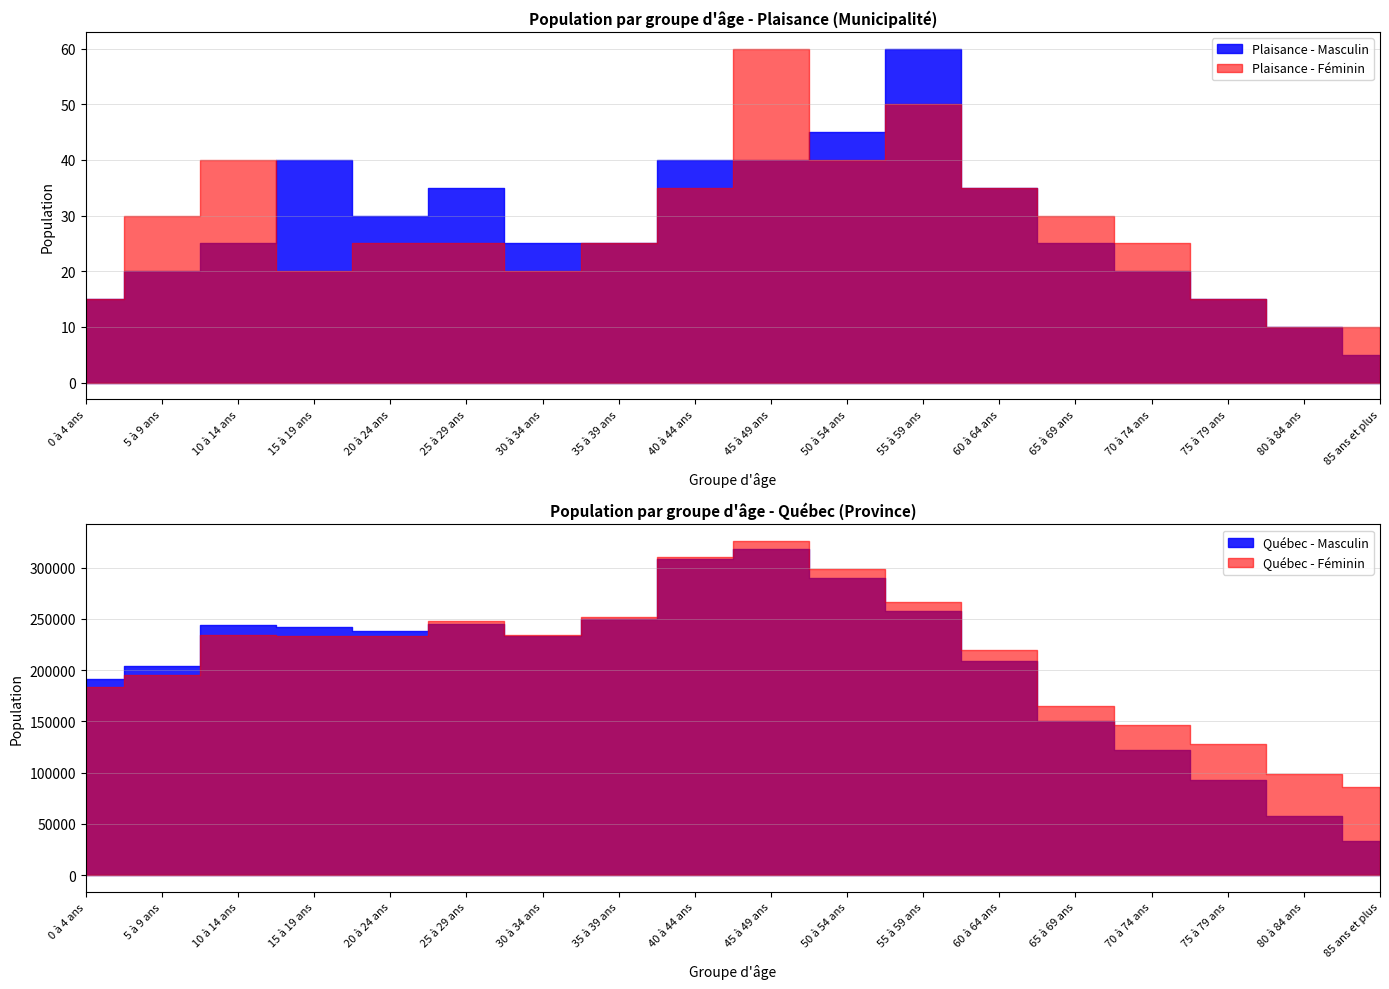

True or false: Plaisance - Masculin has a value of 45 at 50 à 54 ans.

True